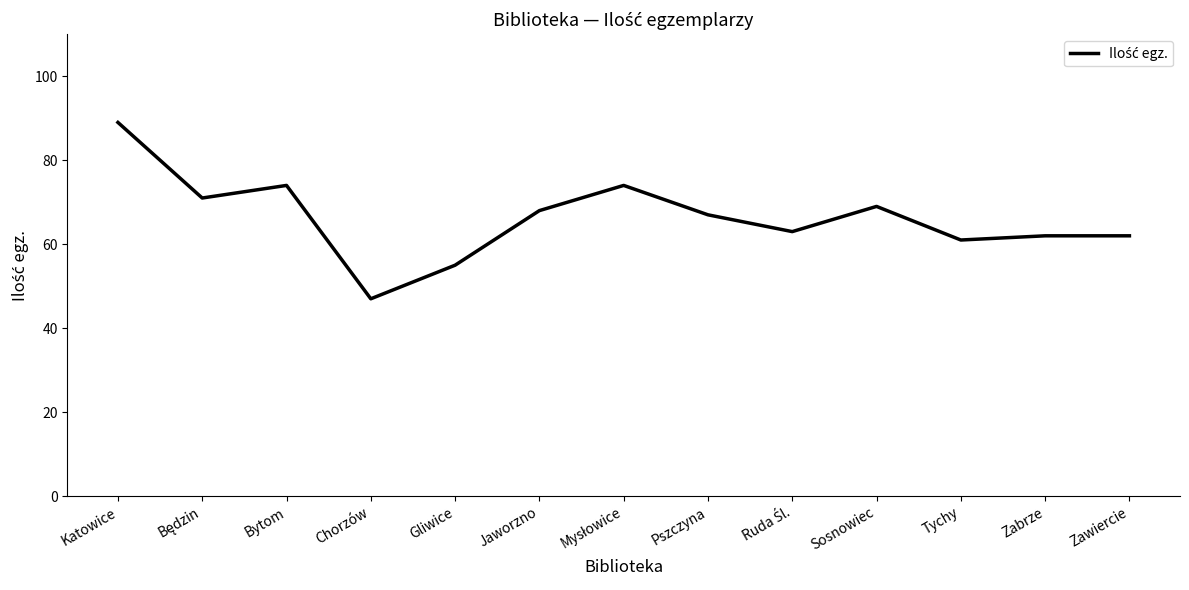

Reading right to left, transcribe all the data shown in this chart.

62	62	61	69	63	67	74	68	55	47	74	71	89